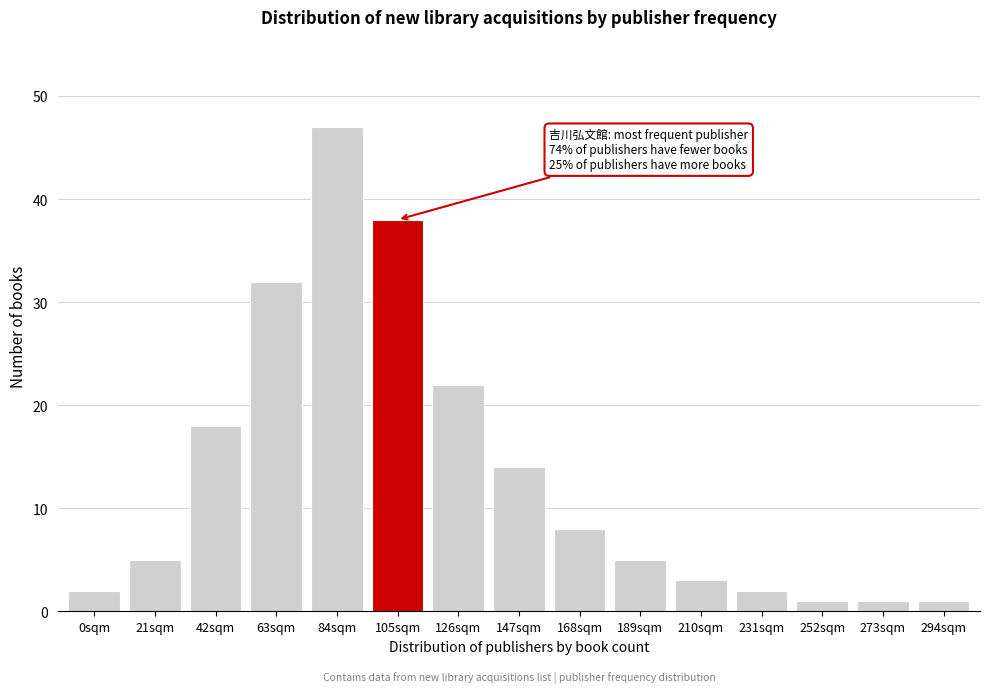

Reading left to right, list all the values displayed in this chart.

0sqm=2	21sqm=5	42sqm=18	63sqm=32	84sqm=47	105sqm=38	126sqm=22	147sqm=14	168sqm=8	189sqm=5	210sqm=3	231sqm=2	252sqm=1	273sqm=1	294sqm=1